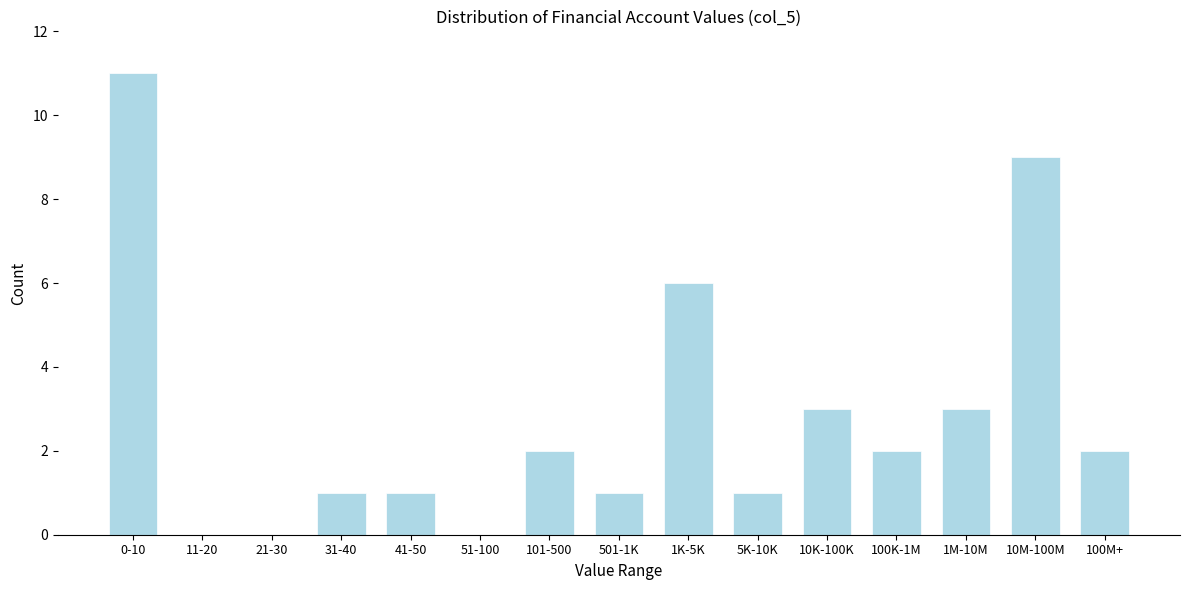

Reading left to right, list all the values displayed in this chart.

0-10=11	11-20=0	21-30=0	31-40=1	41-50=1	51-100=0	101-500=2	501-1K=1	1K-5K=6	5K-10K=1	10K-100K=3	100K-1M=2	1M-10M=3	10M-100M=9	100M+=2